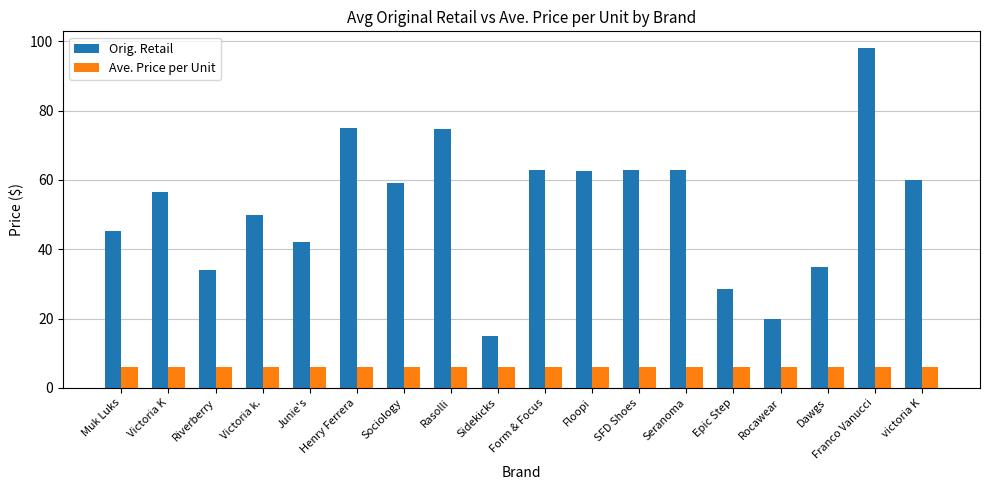

What is the difference between the highest and lowest values at SFD Shoes?

57.1